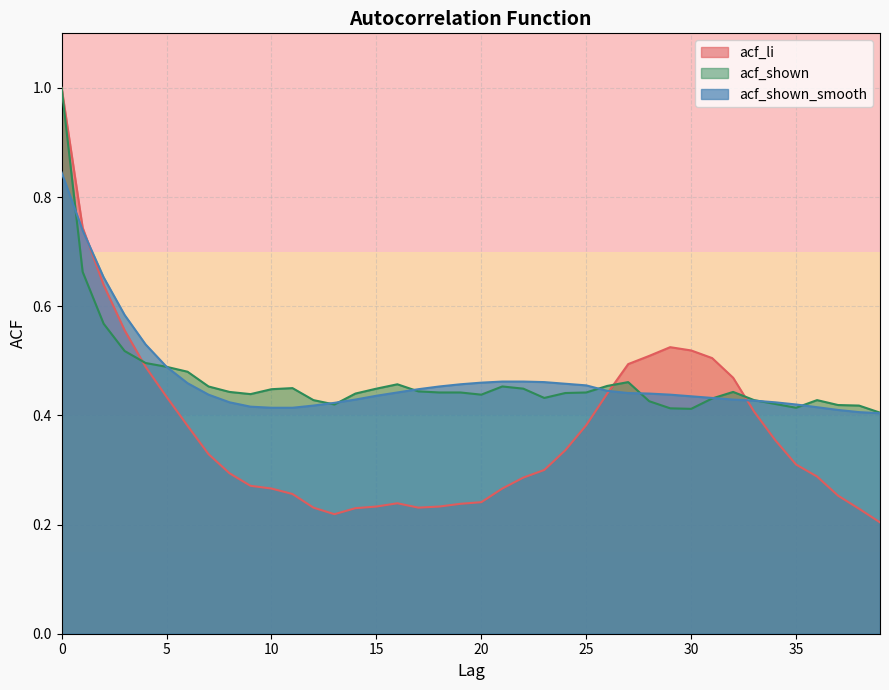

Which category has the lowest value in the acf_li series?

39